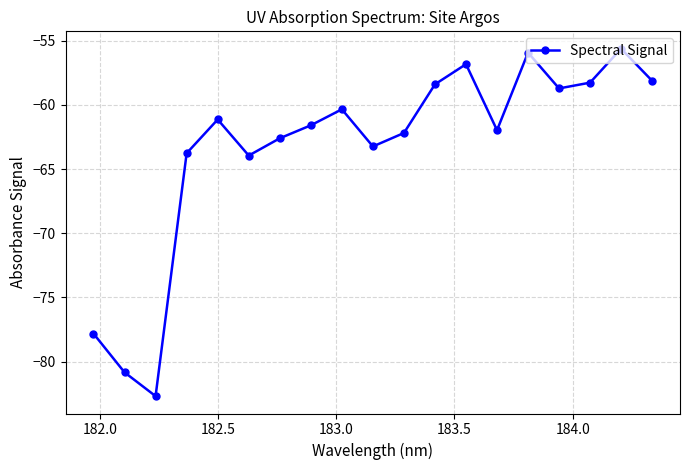

What is the maximum value shown in the chart?

-55.6